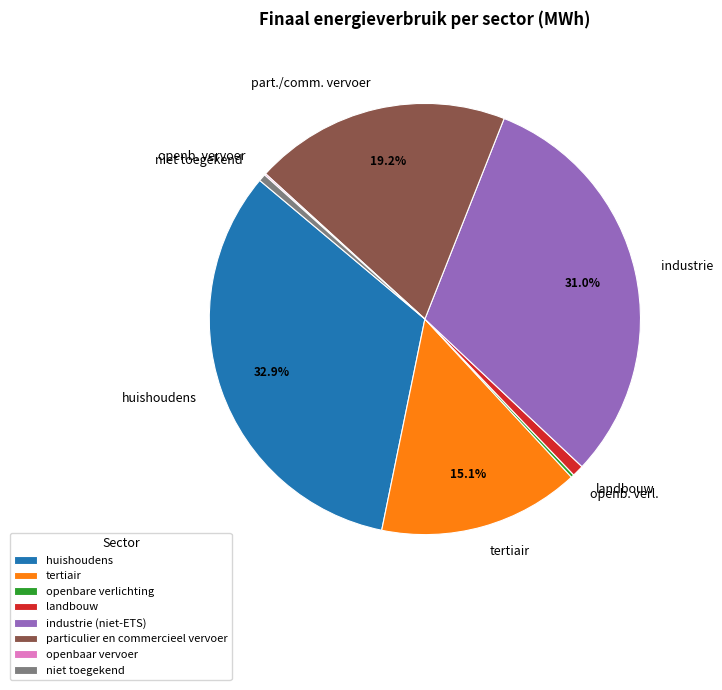

What portion of the pie excludes tertiair?

84.9%